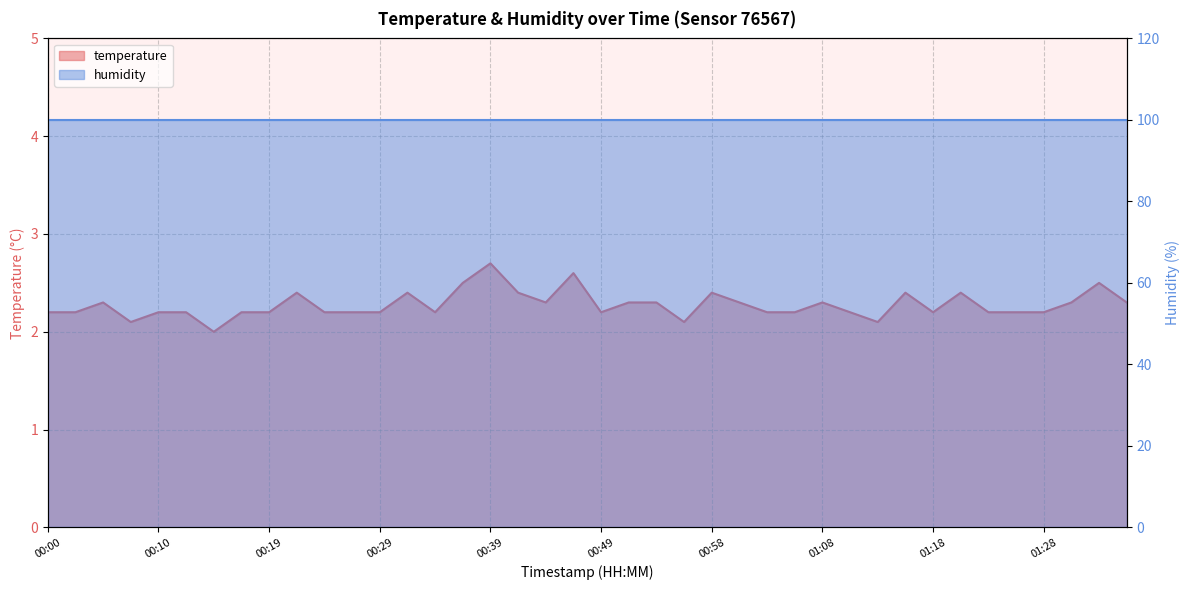

Which has a higher value, 00:46 or 01:20?

00:46